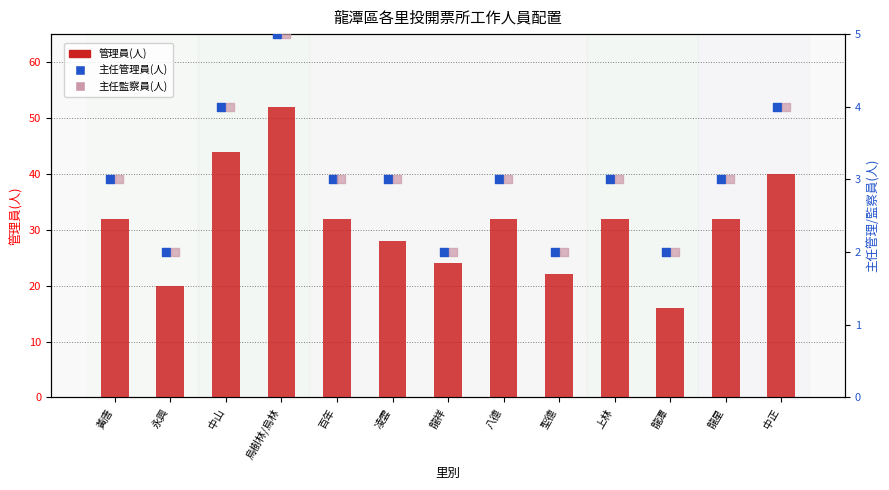

Which series has the largest total across all categories?

管理員(人)